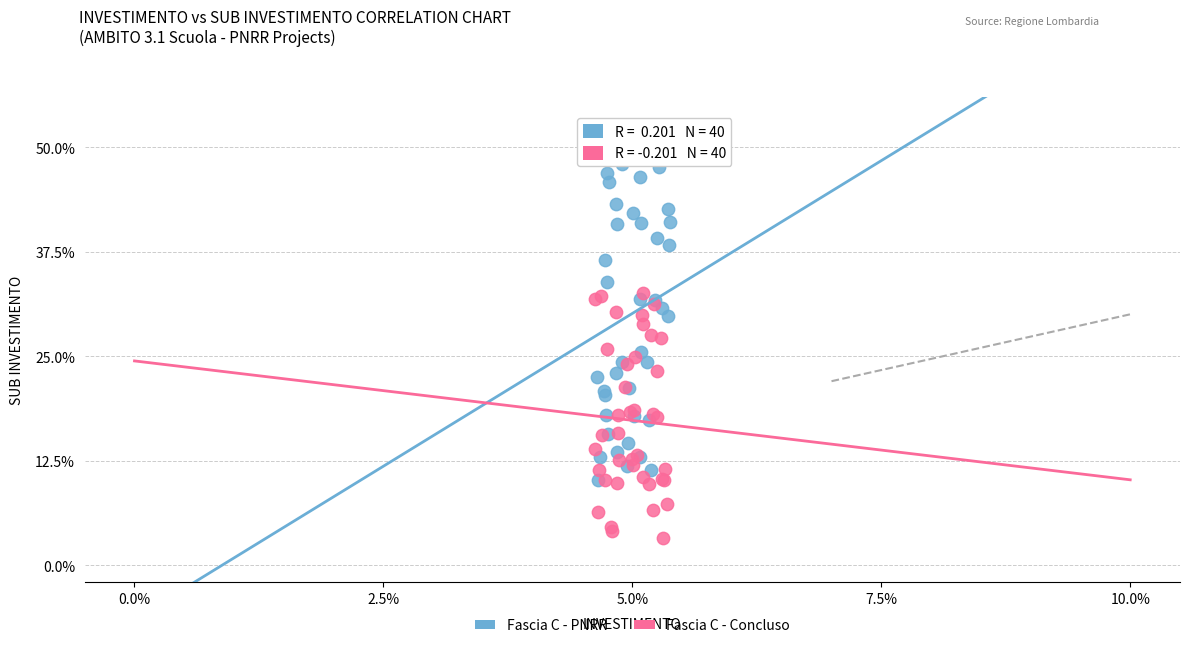

What are all the series names shown in the legend?

Fascia C - PNRR, Fascia C - Concluso